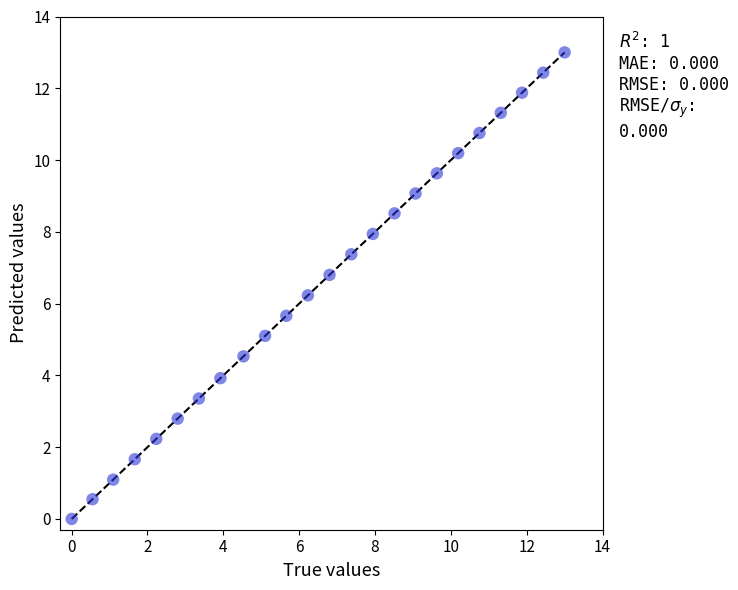

What is the range of Y values (max minus min)?

13.0